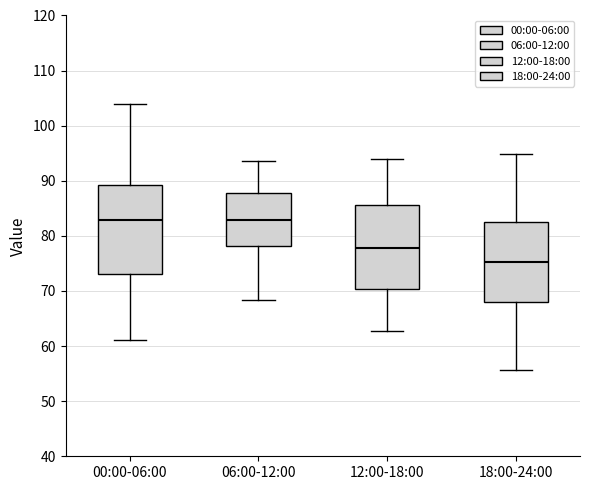

Where does the lower whisker of the box for 12:00-18:00 end on the y-axis? The values are not printed on the chart, so give them approximately, as read against the axis.

63